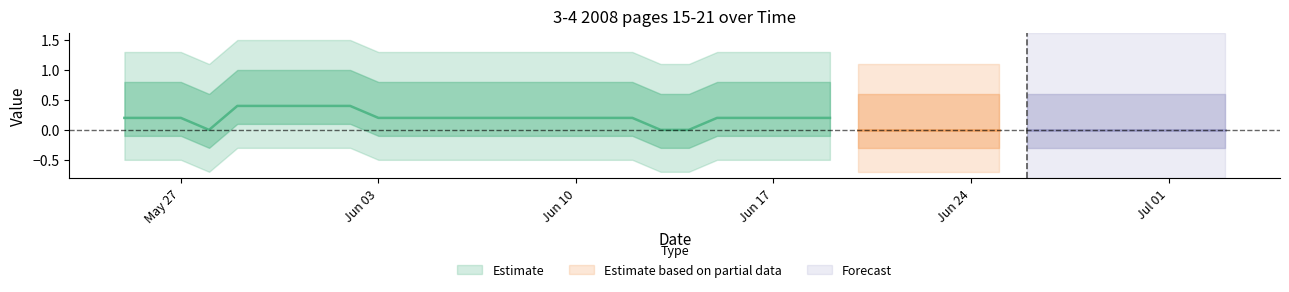

What position from the right is 2019-05-28?

37